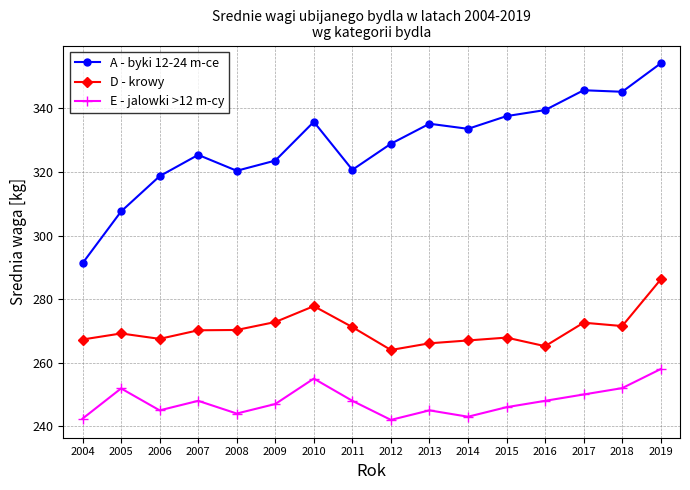

How many categories are shown in the chart?

16